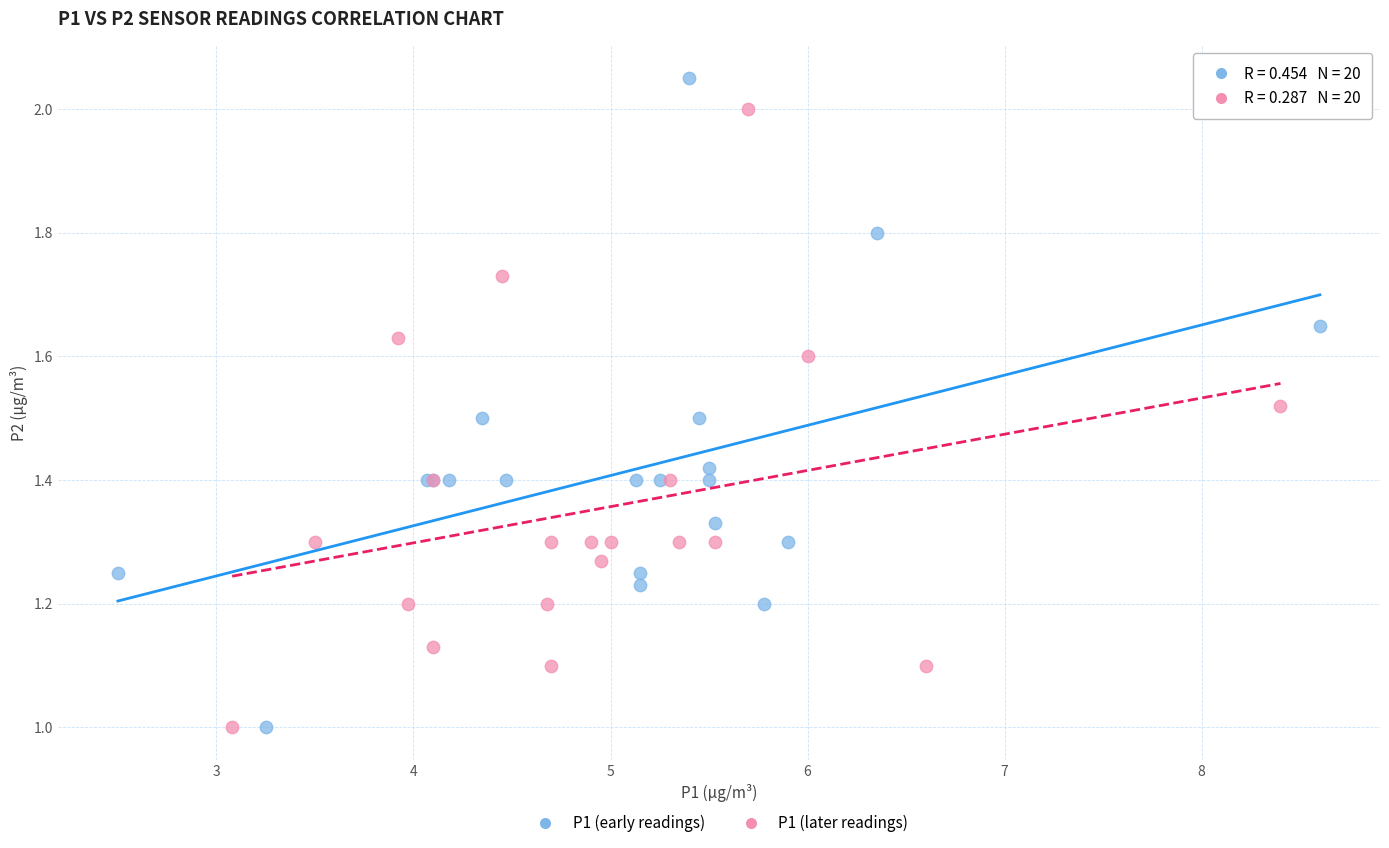

Which series has the largest Y range (max minus min)?

P1 (early readings)